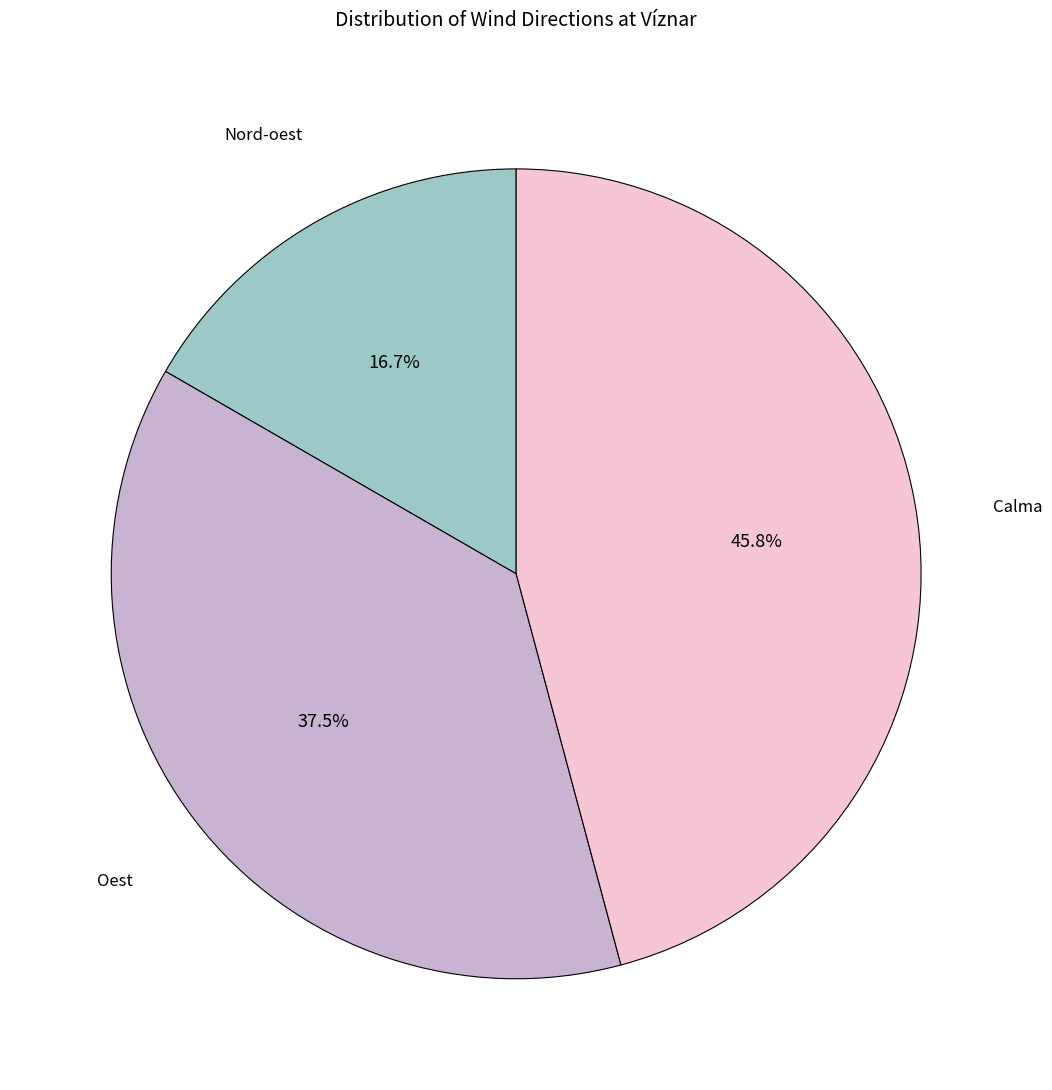

Does Calma account for over 50% of the chart?

No